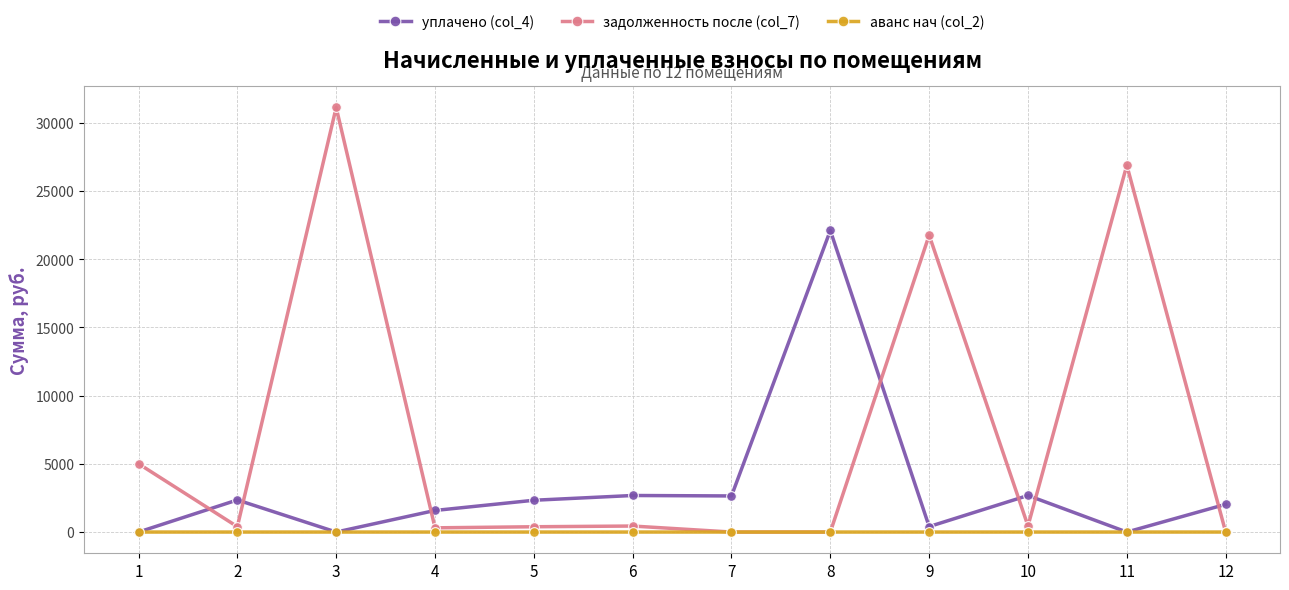

The value of уплачено (col_4) at 5 is 1098.1. True or false?

False